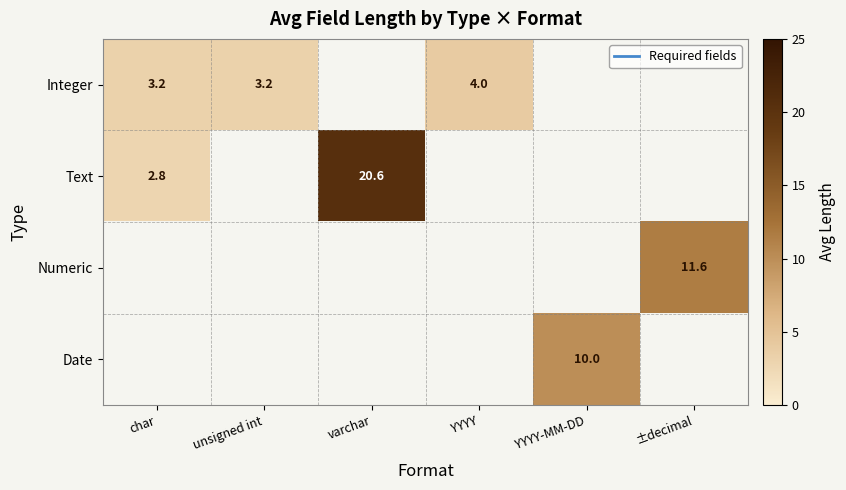

Is it true that Date equals 10.0 at YYYY-MM-DD?

True